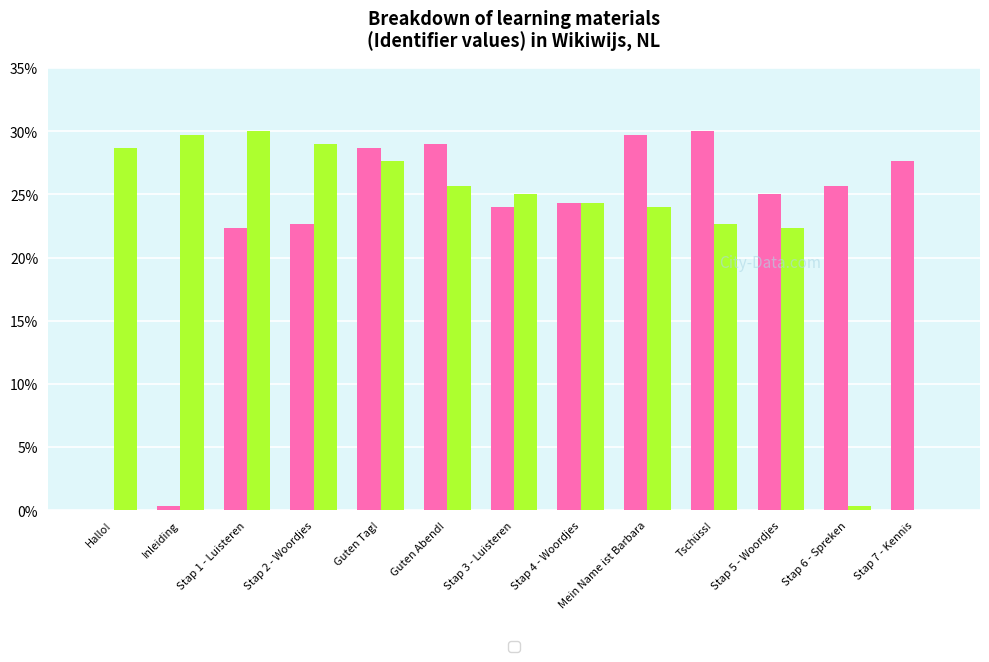

What is the greatest value displayed?

30.0